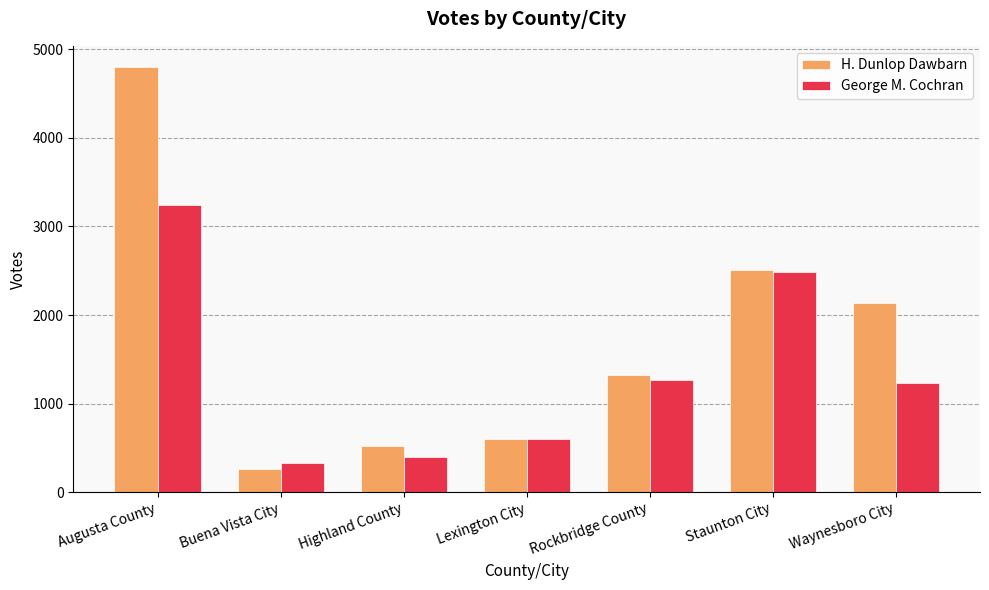

Is it true that H. Dunlop Dawbarn equals 8197 at Augusta County?

False